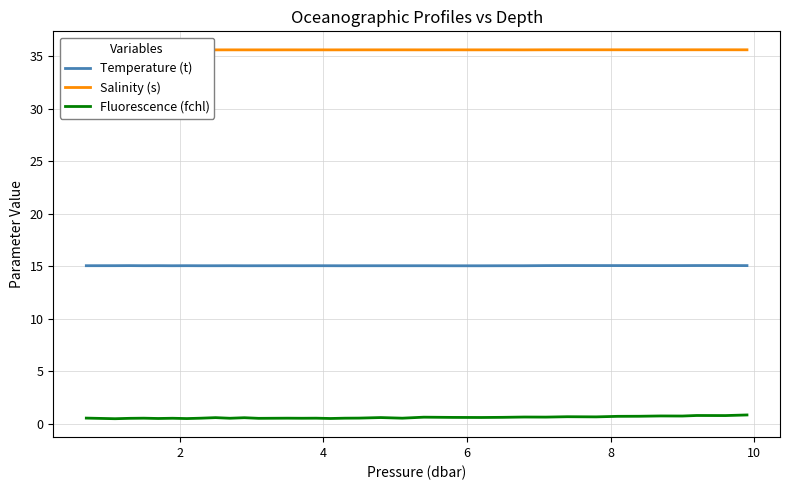

True or false: Temperature (t) and Fluorescence (fchl) intersect in this chart.

False